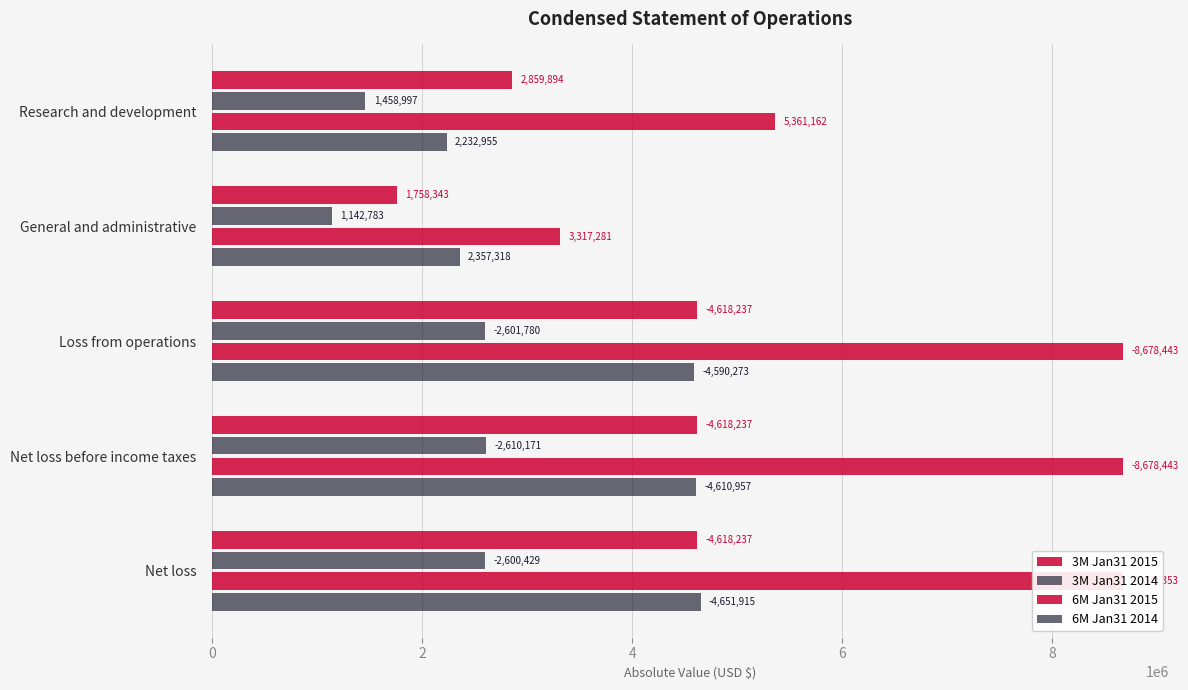

Which series has the largest range (max minus min)?

6M Jan31 2015